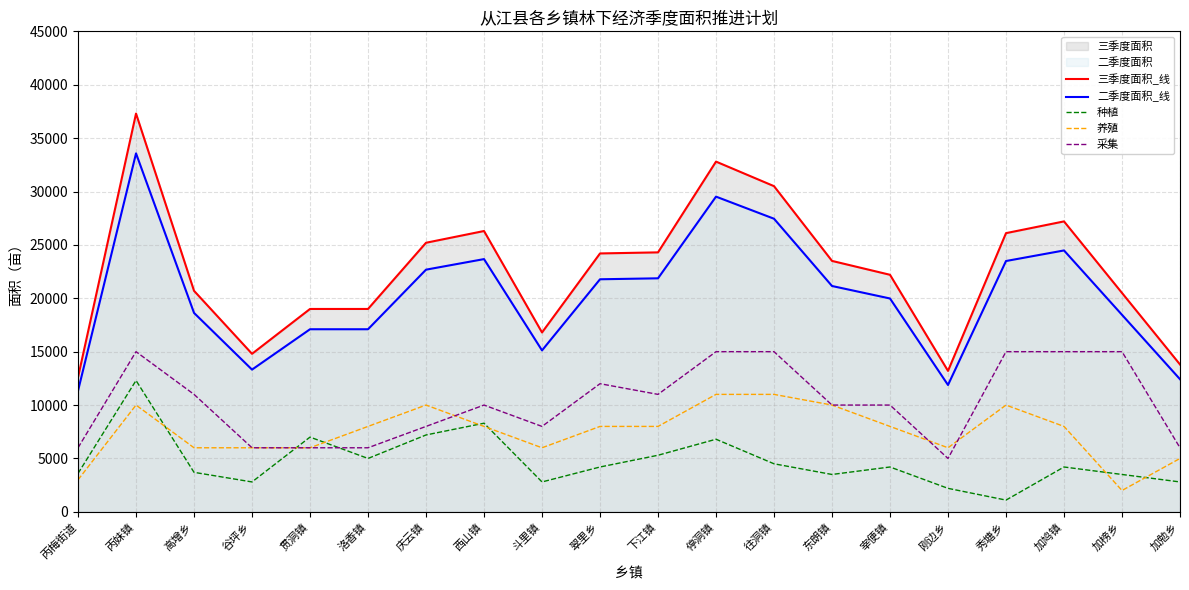

How many data points in 种植 are less than 4200?

9